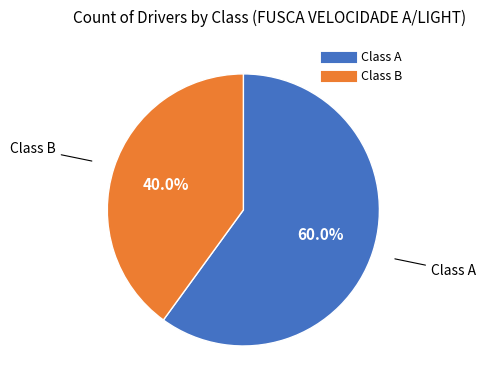

To the nearest percent, what is the difference between the largest and smallest slice percentages?

20%